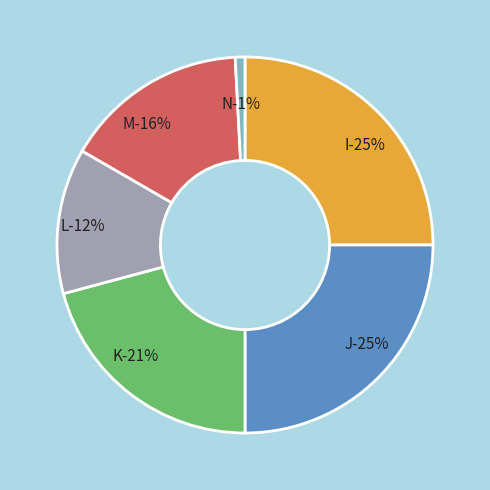

What is the largest slice in the pie chart?

I